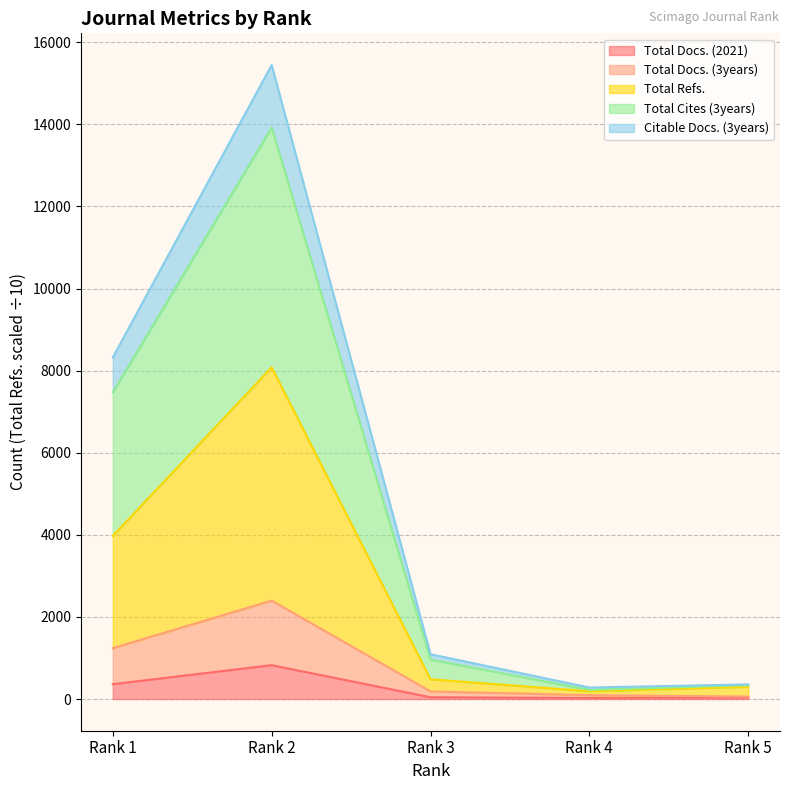

True or false: Total Docs. (3years) and Total Refs. cross at least once.

False